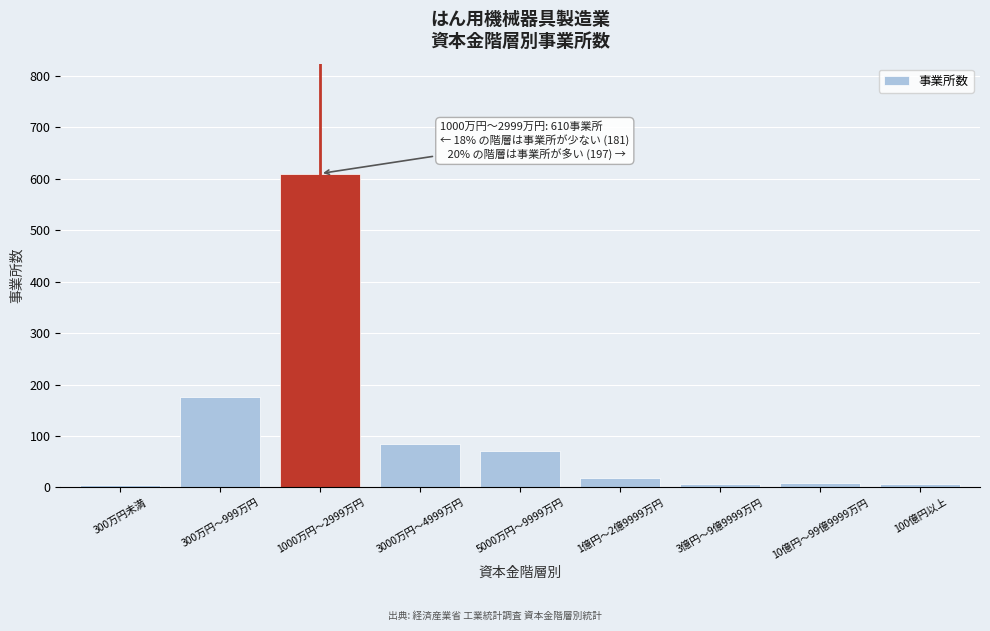

Approximately how many times larger is the value at 1000万円～2999万円 compared to 300万円～999万円?

3.5